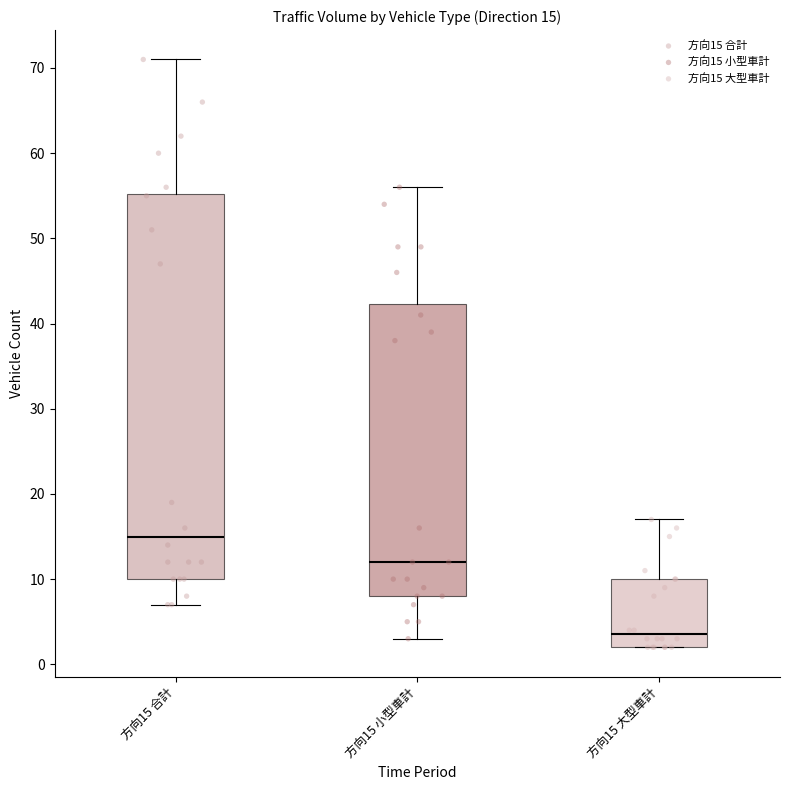

Which box is the tallest, from its lower edge to its upper edge?

方向15 合計